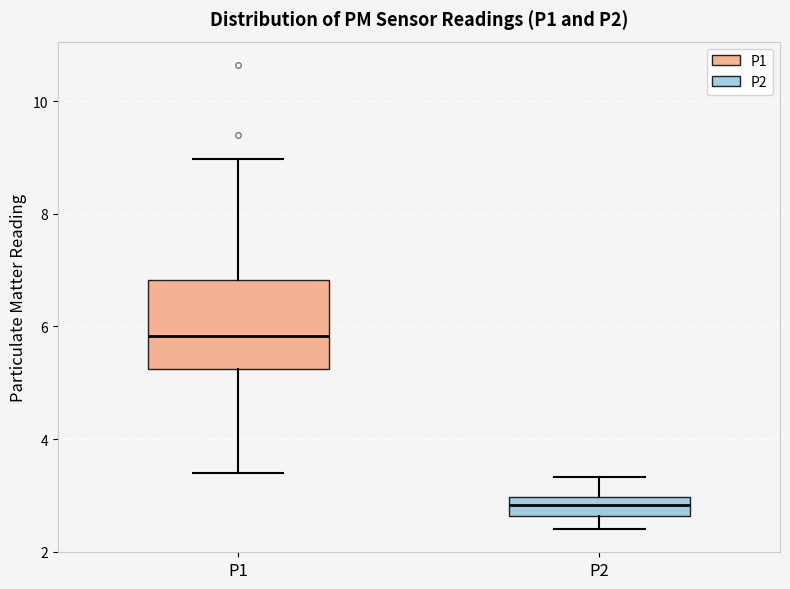

Comparing the boxes themselves (not the whiskers), which one is the tallest?

P1